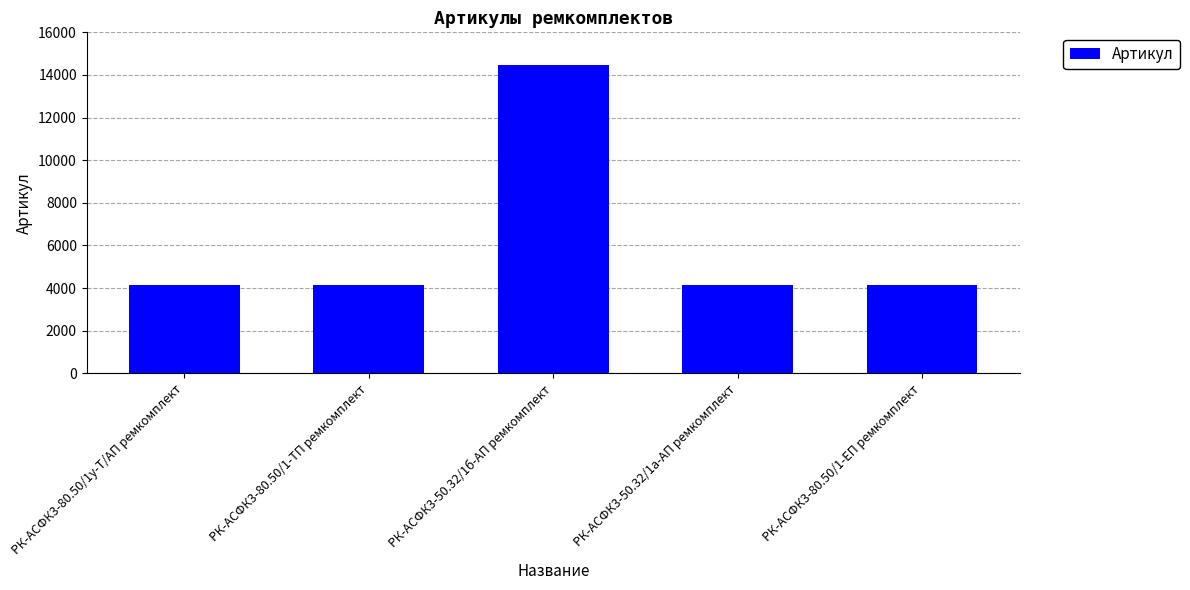

How many distinct data groups are displayed?

1